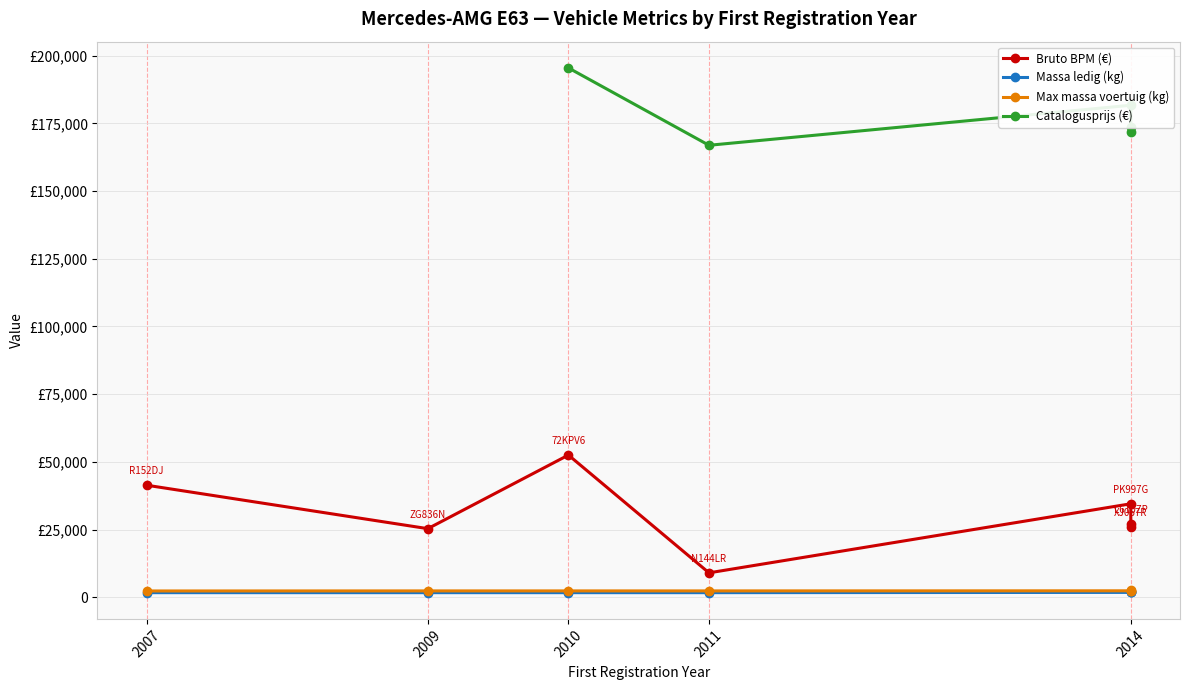

Does the chart have visible grid lines?

Yes